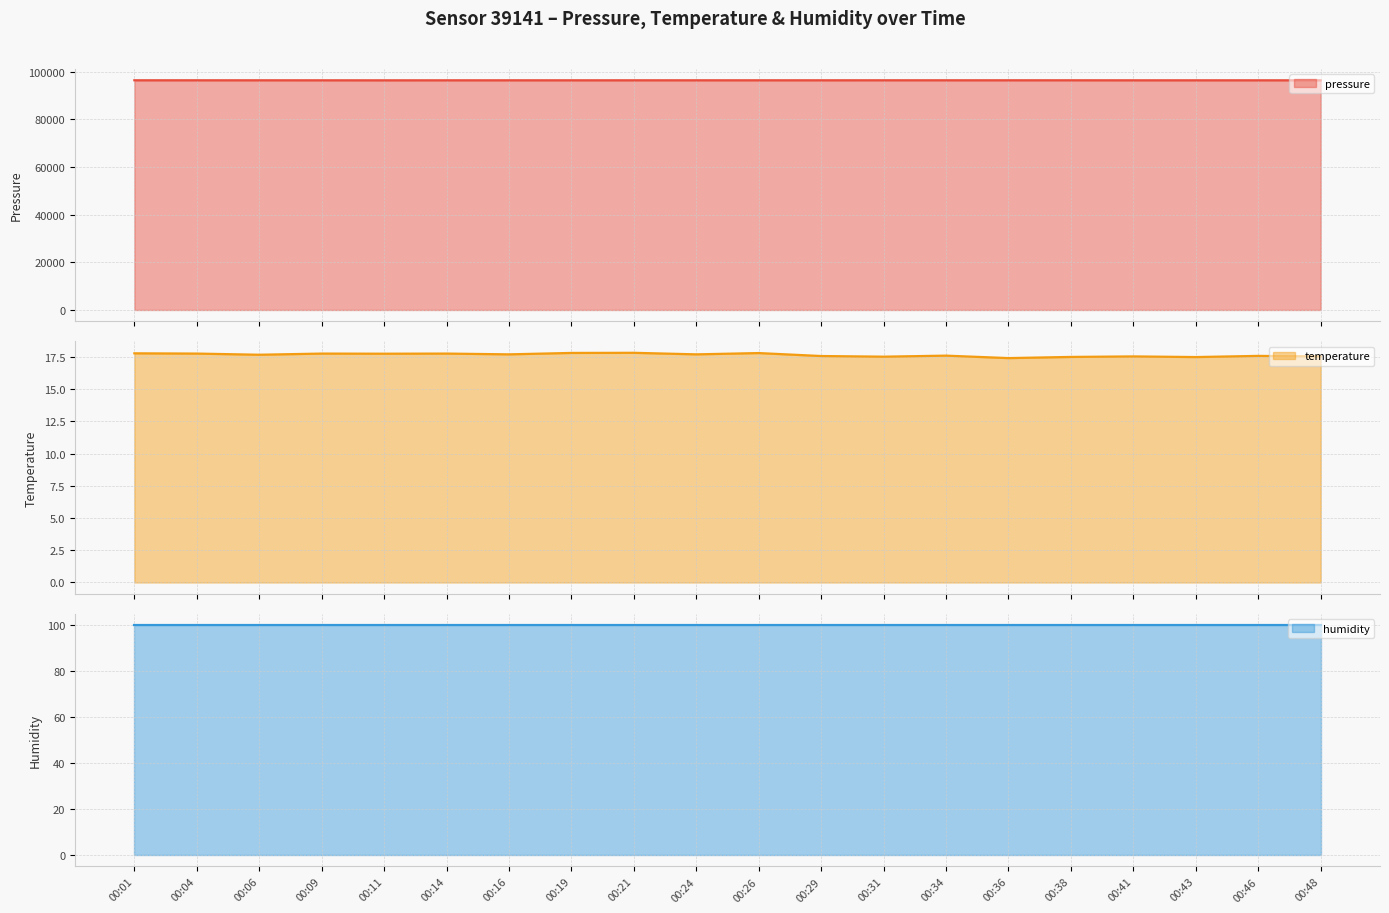

What is the value of the temperature point at the 8th from the left?

17.8